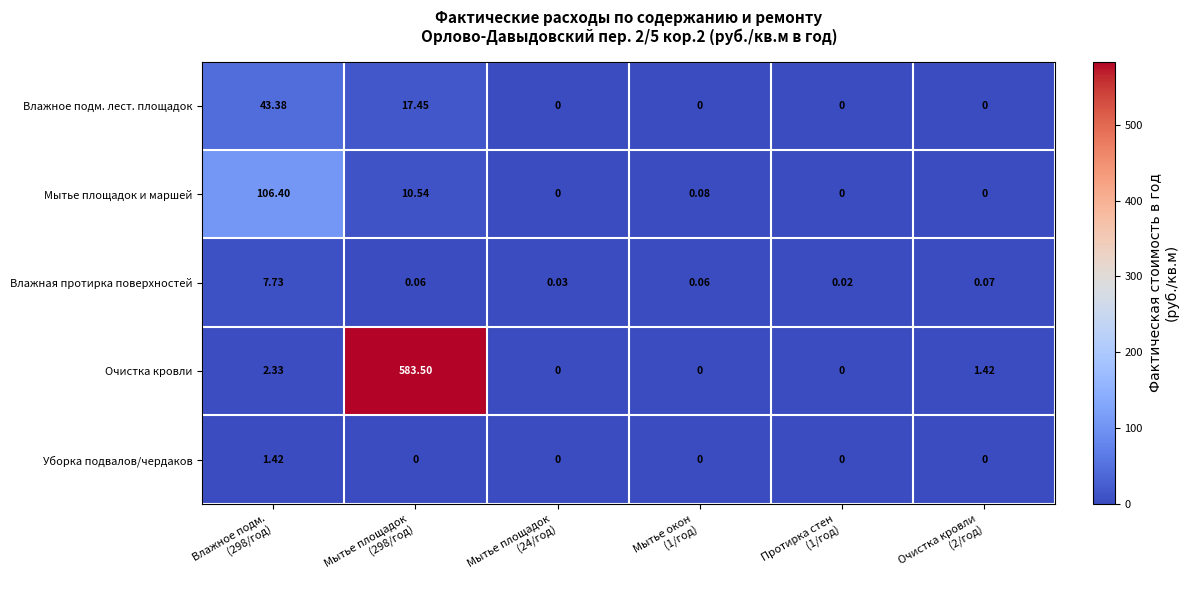

How many series are shown in this chart?

5